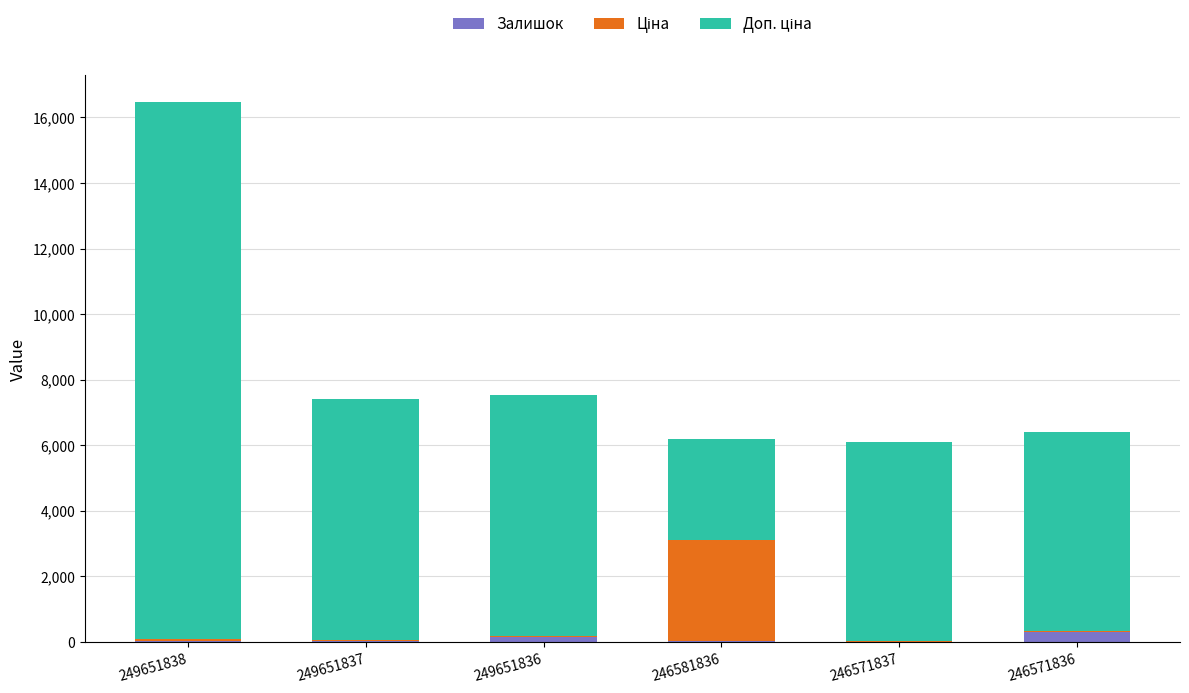

At which category is the sum across all series the highest?

249651838